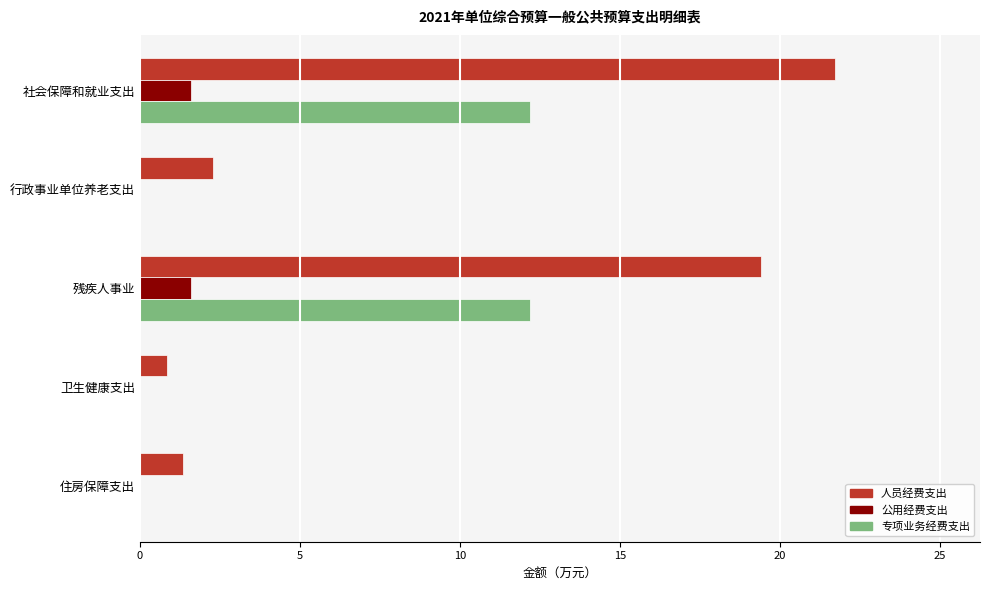

What is the maximum value for 人员经费支出?

21.7